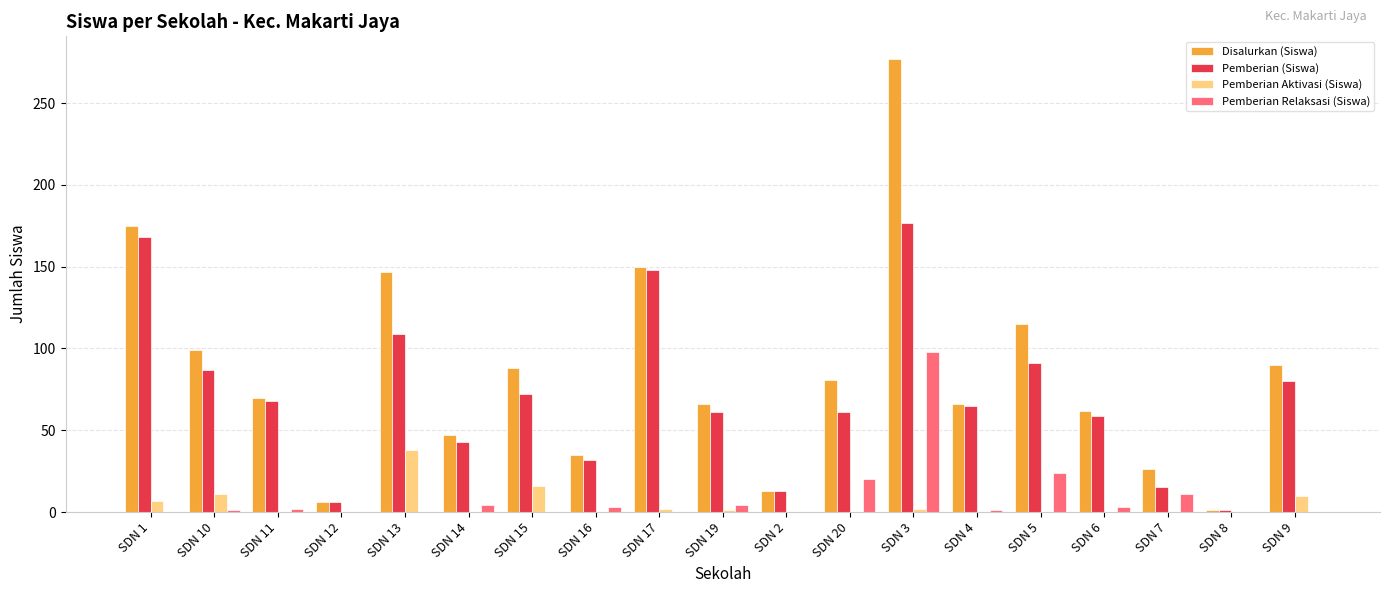

What is the sum of the Disalurkan (Siswa) values at SDN 4 and SDN 10?

165